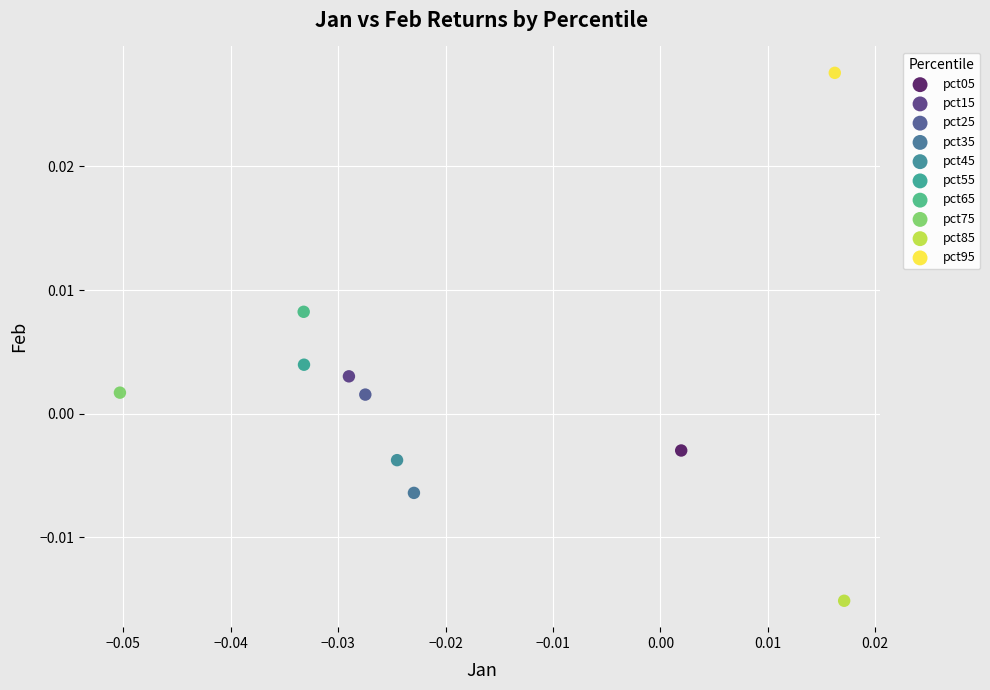

Which series reaches the maximum Y coordinate?

pct95